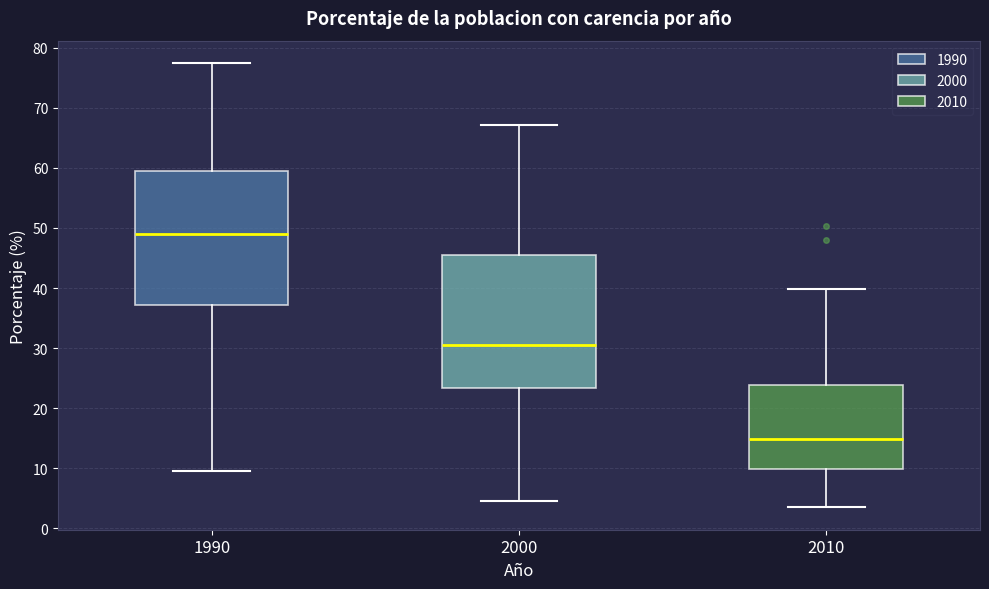

Reading left to right, transcribe this box plot: for each box, give where its median line is, the range the box spans, and where its two whiskers end, as read against the y-axis. The values are not printed on the chart, so give them approximately, as read against the axis.

1990: median 49, box 37 to 59, whiskers 10 to 77
2000: median 30, box 23 to 45, whiskers 5 to 67
2010: median 15, box 10 to 24, whiskers 3 to 40